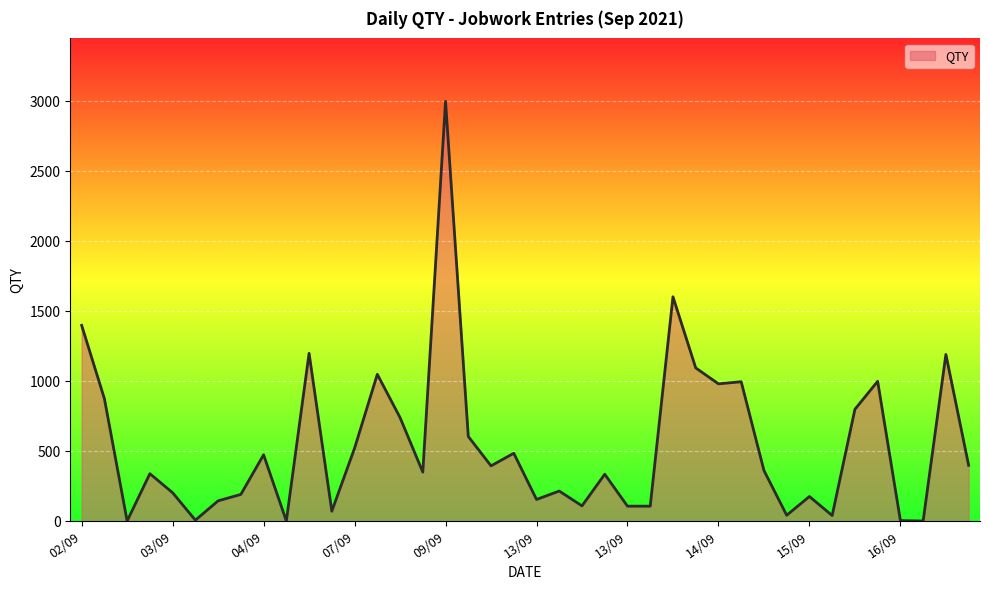

How many distinct data groups are displayed?

1